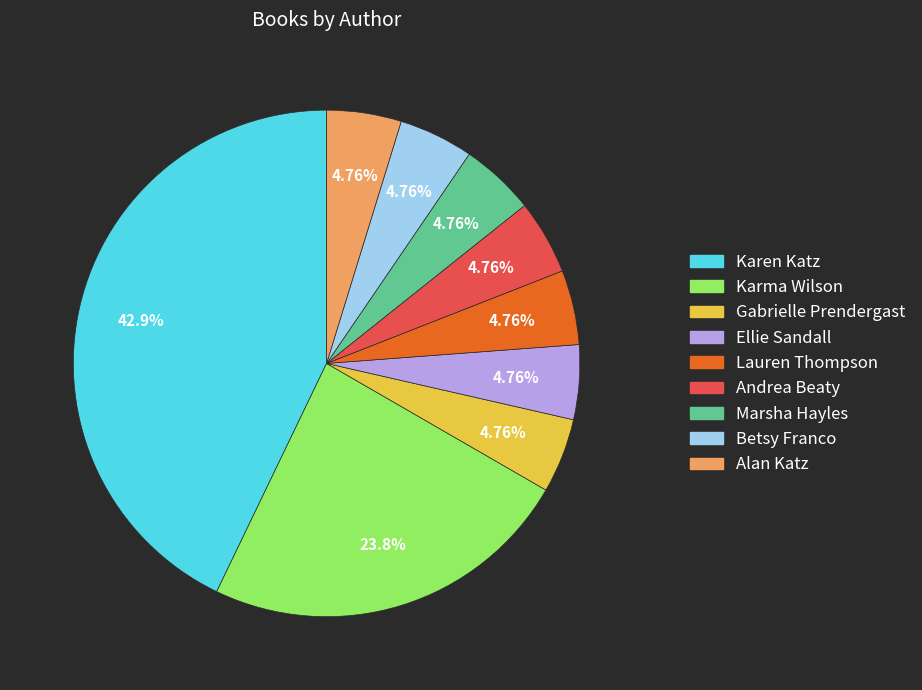

To the nearest percent, what is the difference between the Ellie Sandall and Karma Wilson slice percentages?

19%